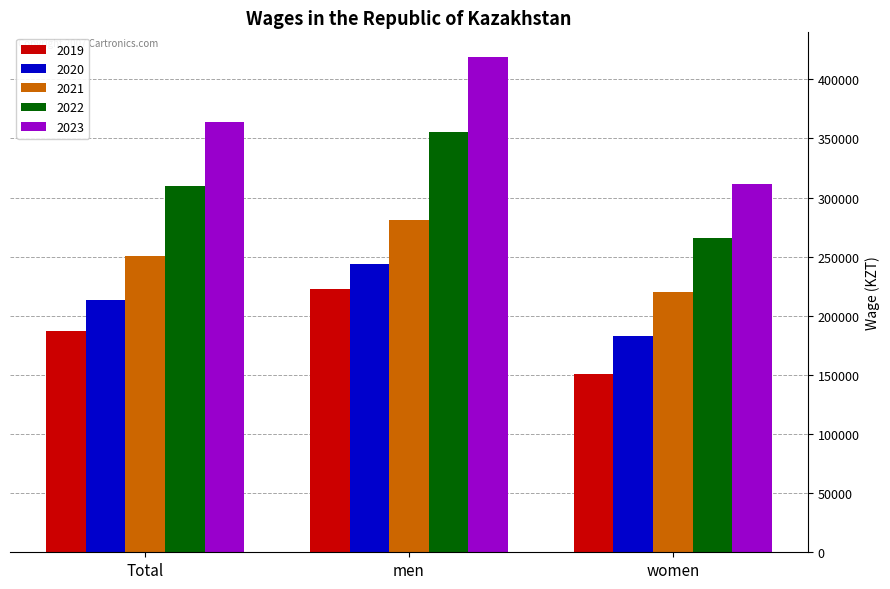

What are all the series names shown in the legend?

2019, 2020, 2021, 2022, 2023